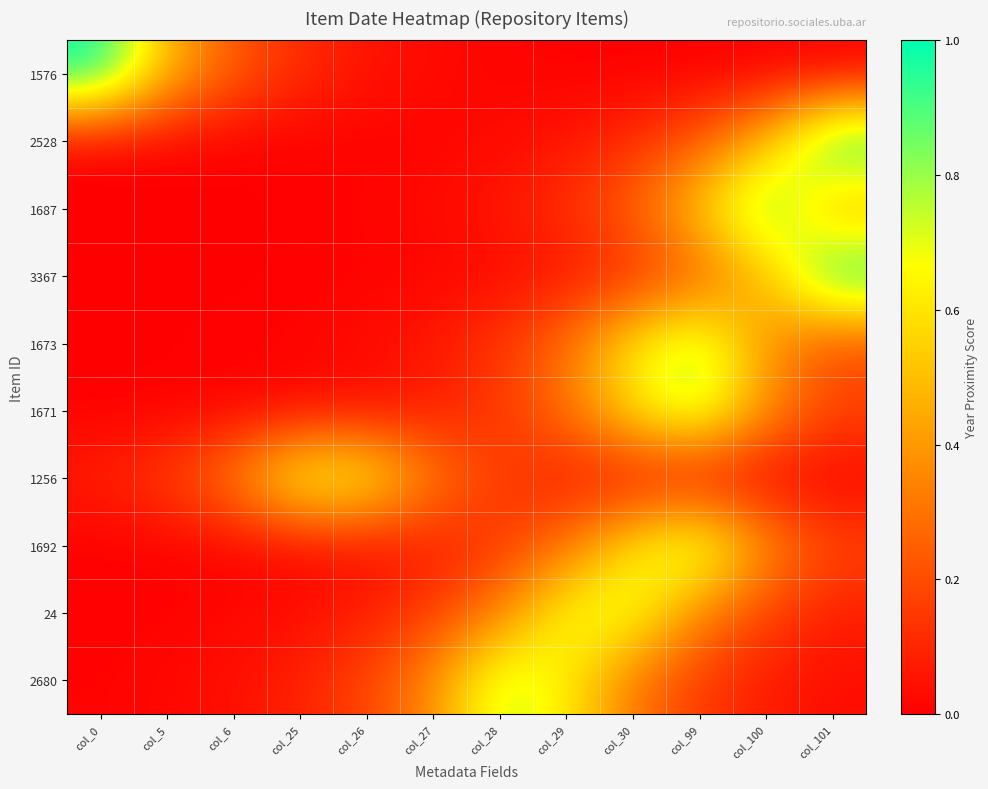

Reading left to right, list all the values displayed in this chart.

1576: col_0=1.0	col_5=0.5	col_6=0.2	col_25=0.1	col_26=0.1	col_27=0.0	col_28=0.0	col_29=0.0	col_30=0.0	col_99=0.0	col_100=0.0	col_101=0.0
2528: col_0=0.0	col_5=0.0	col_6=0.0	col_25=0.0	col_26=0.0	col_27=0.0	col_28=0.0	col_29=0.1	col_30=0.1	col_99=0.2	col_100=0.5	col_101=1.0
1687: col_0=0.0	col_5=0.0	col_6=0.0	col_25=0.0	col_26=0.0	col_27=0.0	col_28=0.1	col_29=0.1	col_30=0.3	col_99=0.5	col_100=0.9	col_101=0.4
3367: col_0=0.0	col_5=0.0	col_6=0.0	col_25=0.0	col_26=0.0	col_27=0.0	col_28=0.0	col_29=0.1	col_30=0.1	col_99=0.2	col_100=0.5	col_101=1.0
1673: col_0=0.0	col_5=0.0	col_6=0.0	col_25=0.0	col_26=0.0	col_27=0.1	col_28=0.1	col_29=0.3	col_30=0.6	col_99=0.8	col_100=0.4	col_101=0.2
1671: col_0=0.0	col_5=0.0	col_6=0.0	col_25=0.0	col_26=0.0	col_27=0.1	col_28=0.1	col_29=0.3	col_30=0.6	col_99=0.8	col_100=0.4	col_101=0.2
1256: col_0=0.1	col_5=0.2	col_6=0.3	col_25=0.7	col_26=0.7	col_27=0.3	col_28=0.2	col_29=0.1	col_30=0.0	col_99=0.0	col_100=0.0	col_101=0.0
1692: col_0=0.0	col_5=0.0	col_6=0.0	col_25=0.0	col_26=0.0	col_27=0.1	col_28=0.1	col_29=0.3	col_30=0.6	col_99=0.8	col_100=0.4	col_101=0.2
24: col_0=0.0	col_5=0.0	col_6=0.0	col_25=0.0	col_26=0.1	col_27=0.2	col_28=0.3	col_29=0.7	col_30=0.7	col_99=0.3	col_100=0.2	col_101=0.1
2680: col_0=0.0	col_5=0.0	col_6=0.0	col_25=0.1	col_26=0.2	col_27=0.4	col_28=0.8	col_29=0.6	col_30=0.3	col_99=0.1	col_100=0.1	col_101=0.0